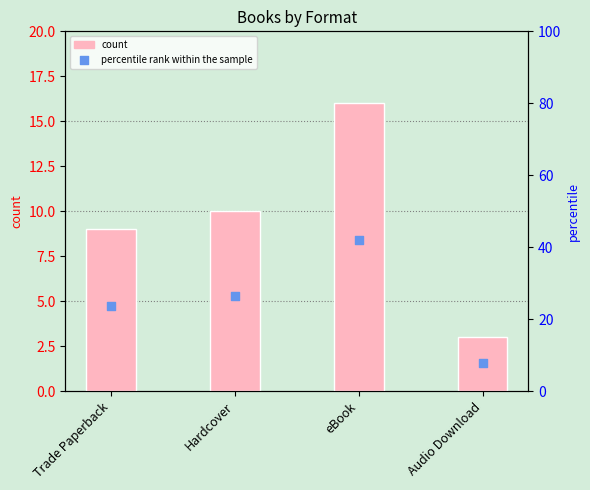

Which series has the largest total across all categories?

percentile rank within the sample